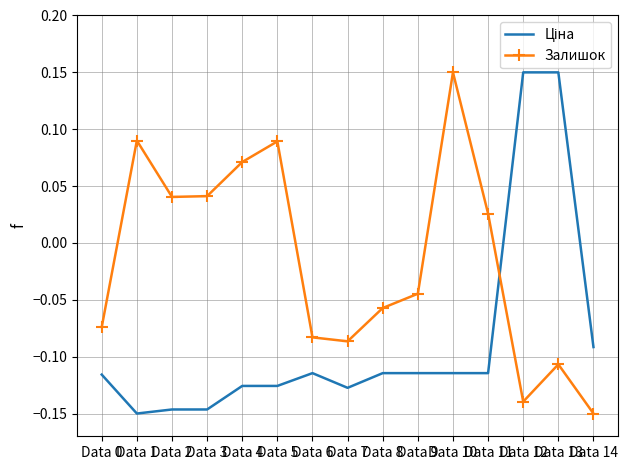

What is the sum of all Залишок values?

-0.2